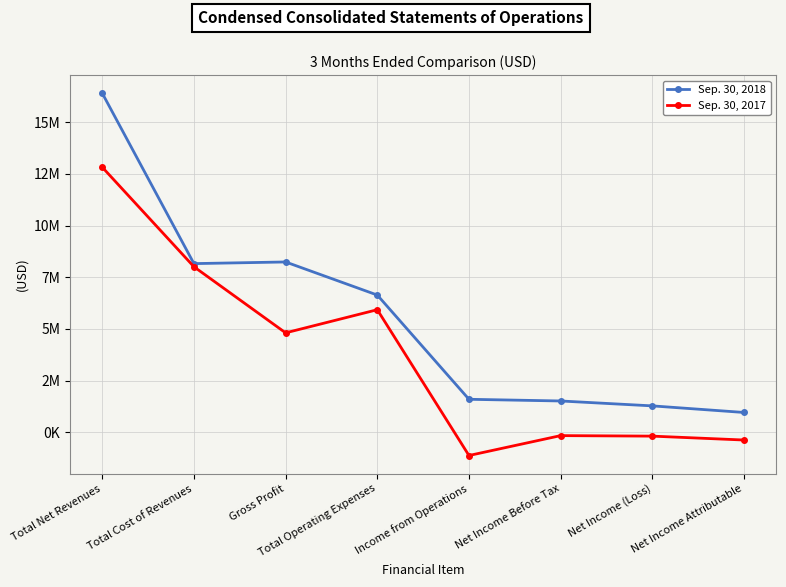

At which category does Sep. 30, 2017 reach its first local valley?

Gross Profit